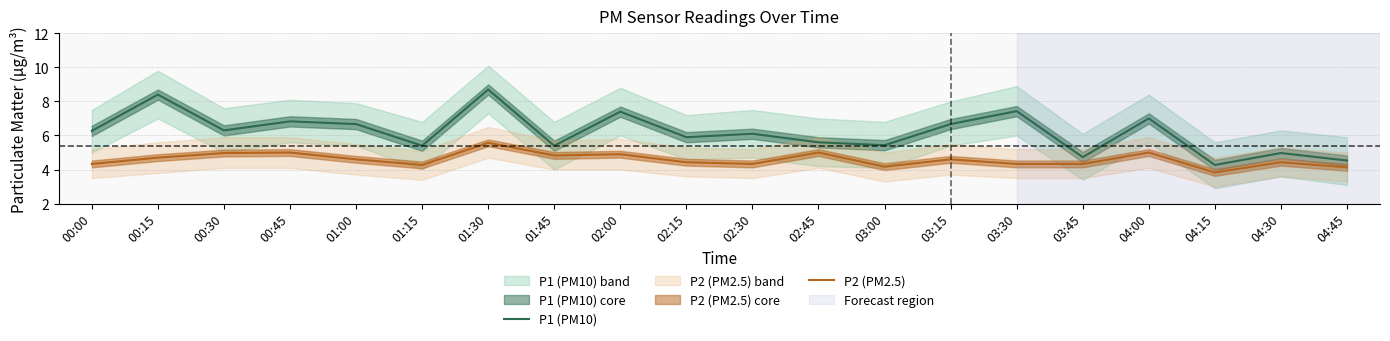

What position from the left is 04:30?

19